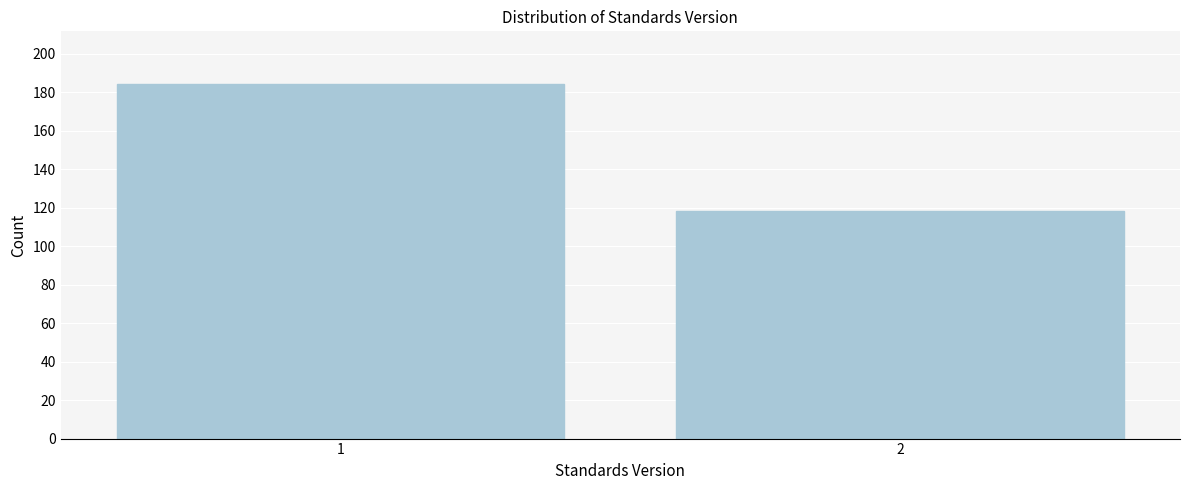

Reading left to right, transcribe all the data shown in this chart.

184	118